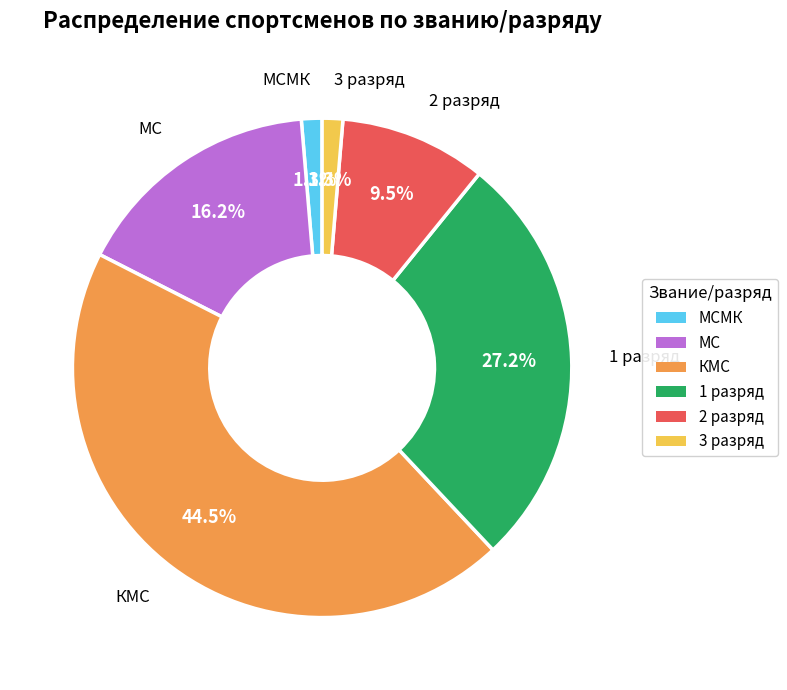

Is there any slice that represents more than half of the pie?

No